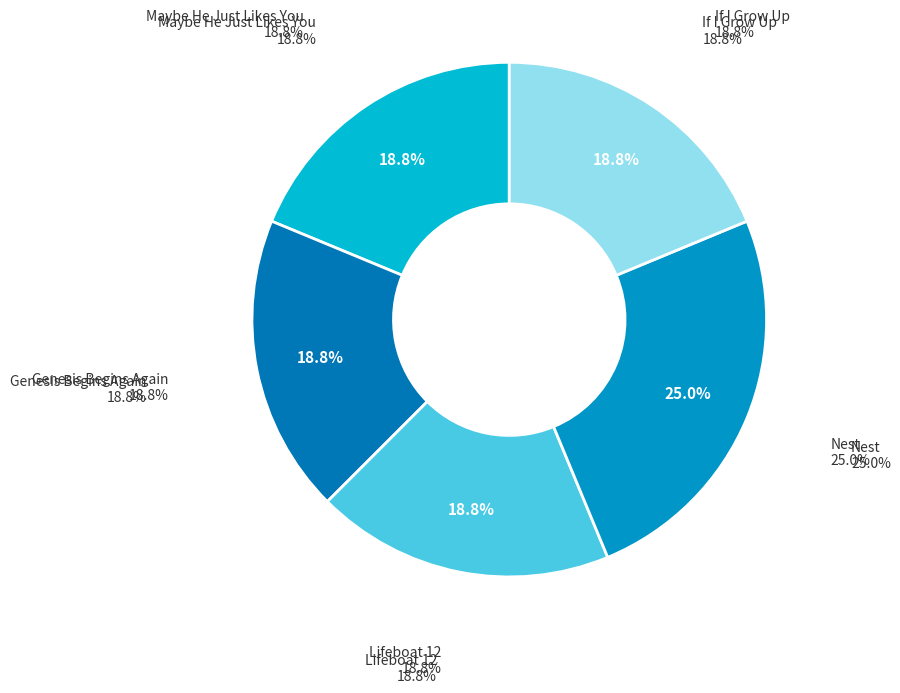

Rank the categories by value from lowest to highest.

Maybe He Just Likes You, Genesis Begins Again, Lifeboat 12, If I Grow Up, Nest